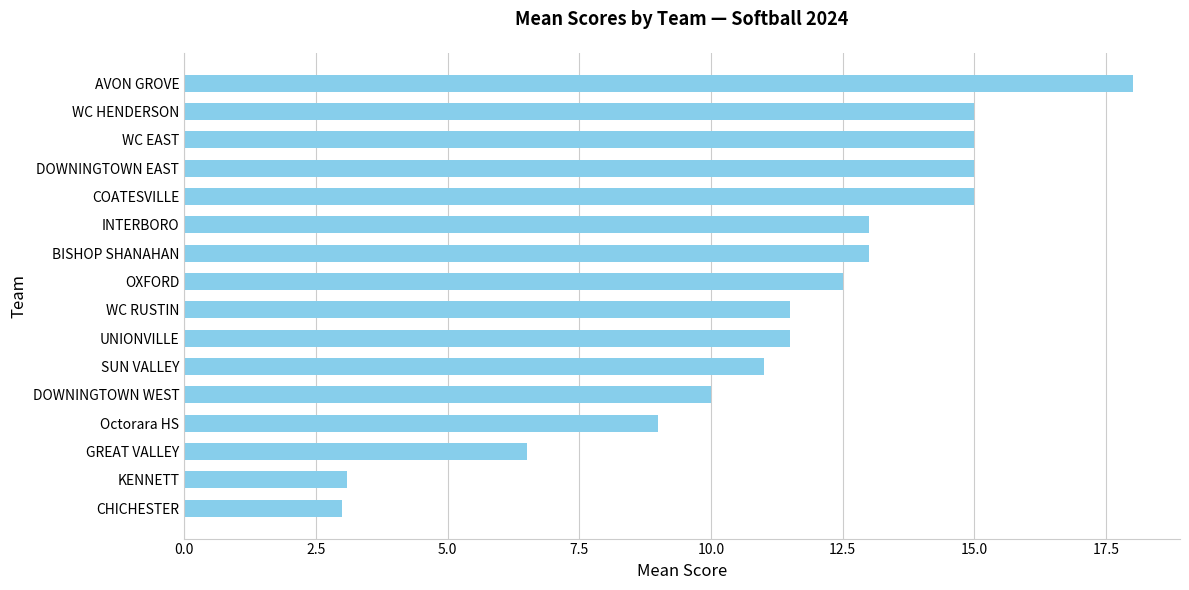

Reading top to bottom, transcribe all the data shown in this chart.

AVON GROVE=18.0	WC HENDERSON=15.0	WC EAST=15.0	DOWNINGTOWN EAST=15.0	COATESVILLE=15.0	INTERBORO=13.0	BISHOP SHANAHAN=13.0	OXFORD=12.5	WC RUSTIN=11.5	UNIONVILLE=11.5	SUN VALLEY=11.0	DOWNINGTOWN WEST=10.0	Octorara HS=9.0	GREAT VALLEY=6.5	KENNETT=3.1	CHICHESTER=3.0